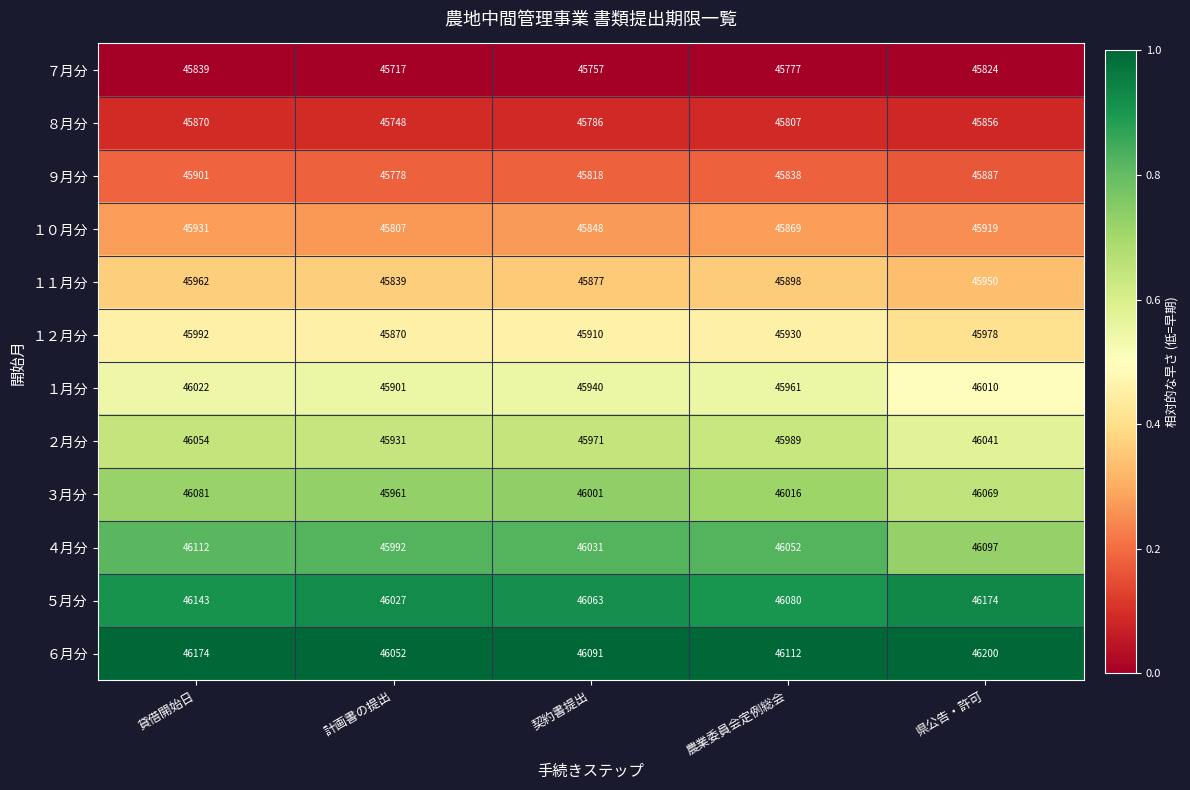

Which label corresponds to the smallest value in the chart?

計画書の提出